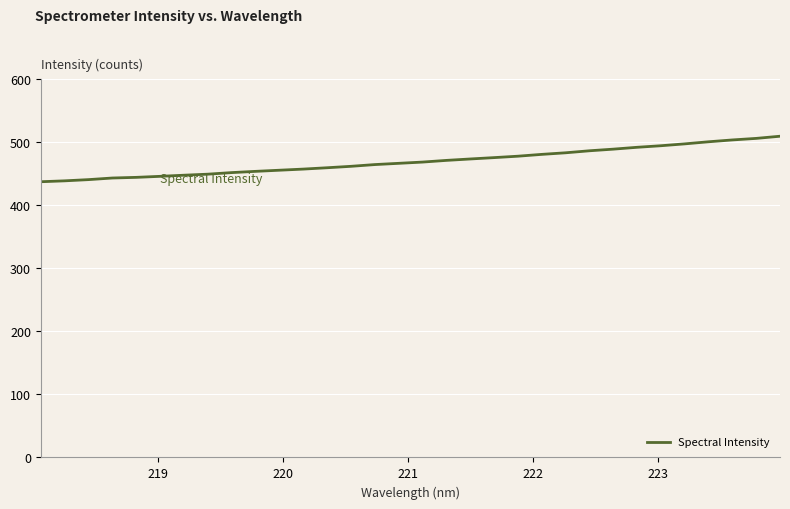

What is the smallest value displayed?

437.1